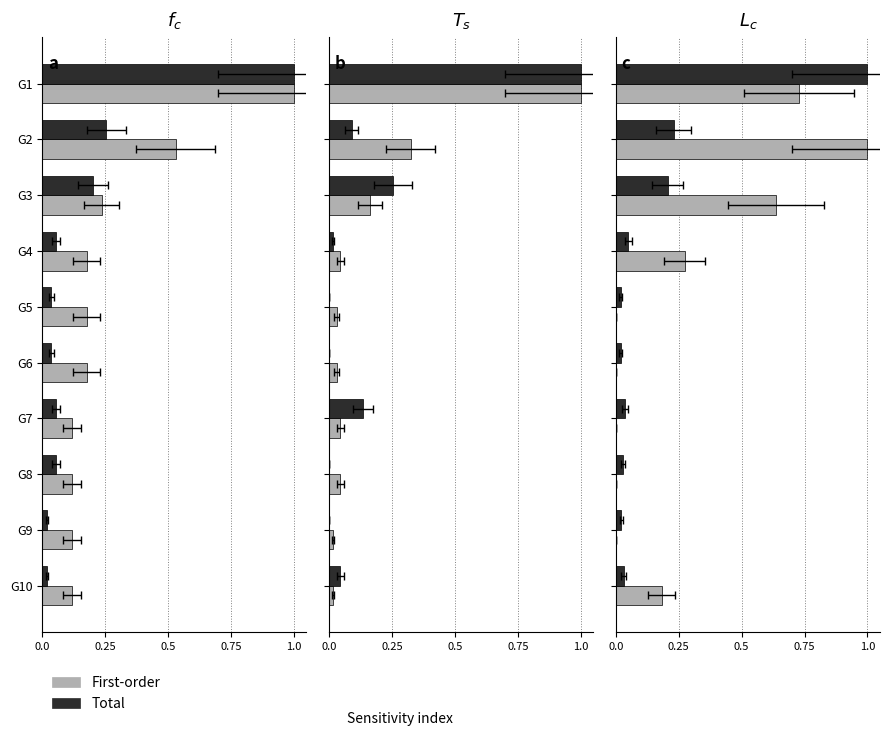

What is the sum of all Total values?

1.6